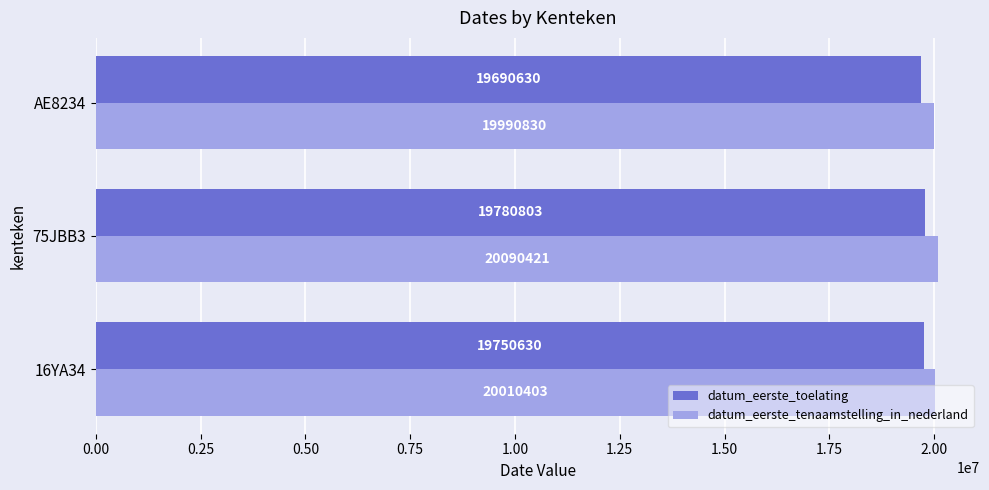

Which series has the largest total across all categories?

datum_eerste_tenaamstelling_in_nederland